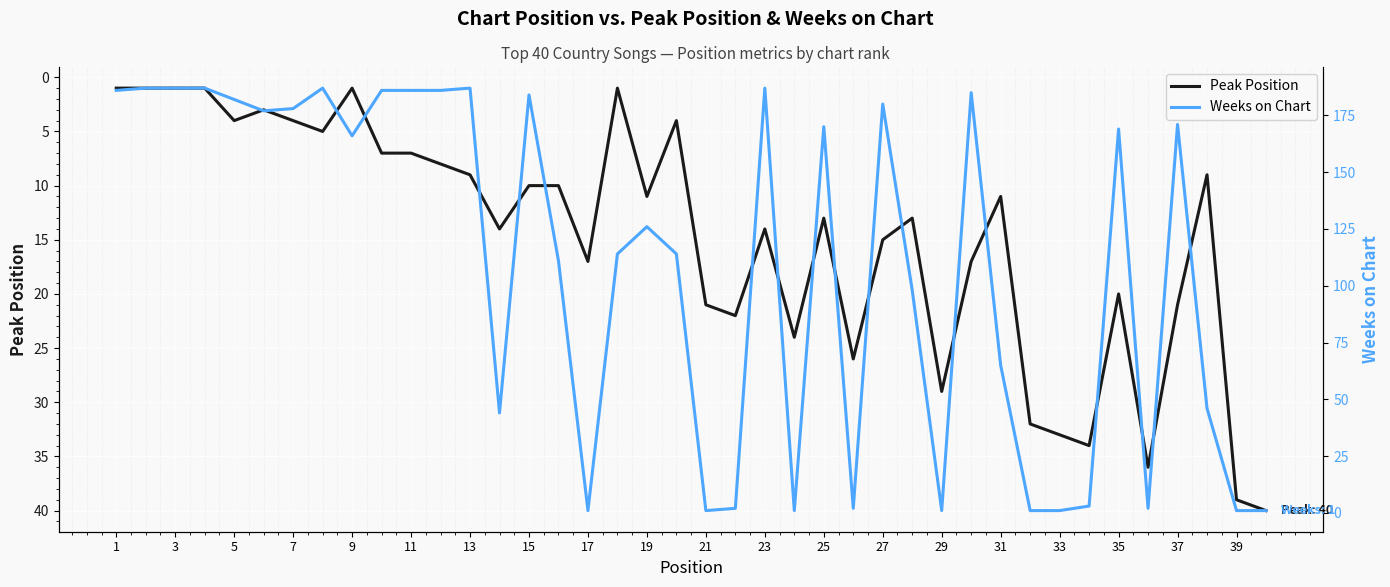

What is the highest value of the Peak Position series?

40